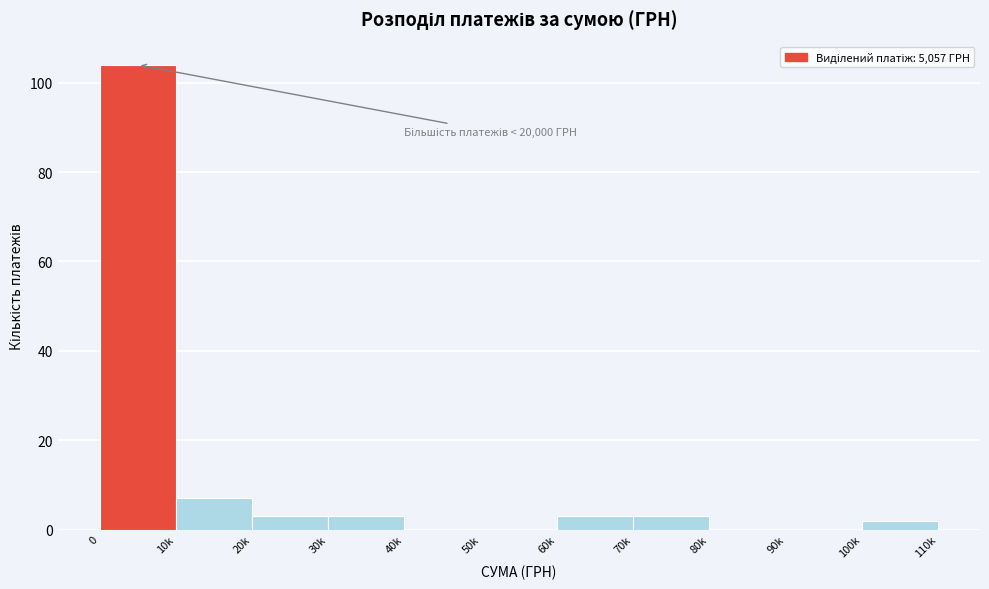

Reading left to right, transcribe all the data shown in this chart.

0=104	10k=7	20k=3	30k=3	40k=0	50k=0	60k=3	70k=3	80k=0	90k=0	100k=2